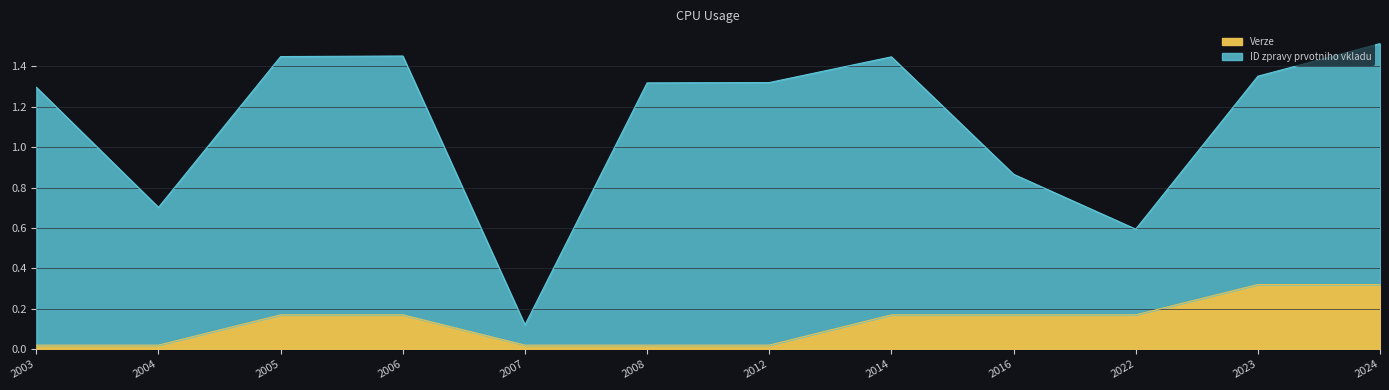

What is the sum of all values?

1.6